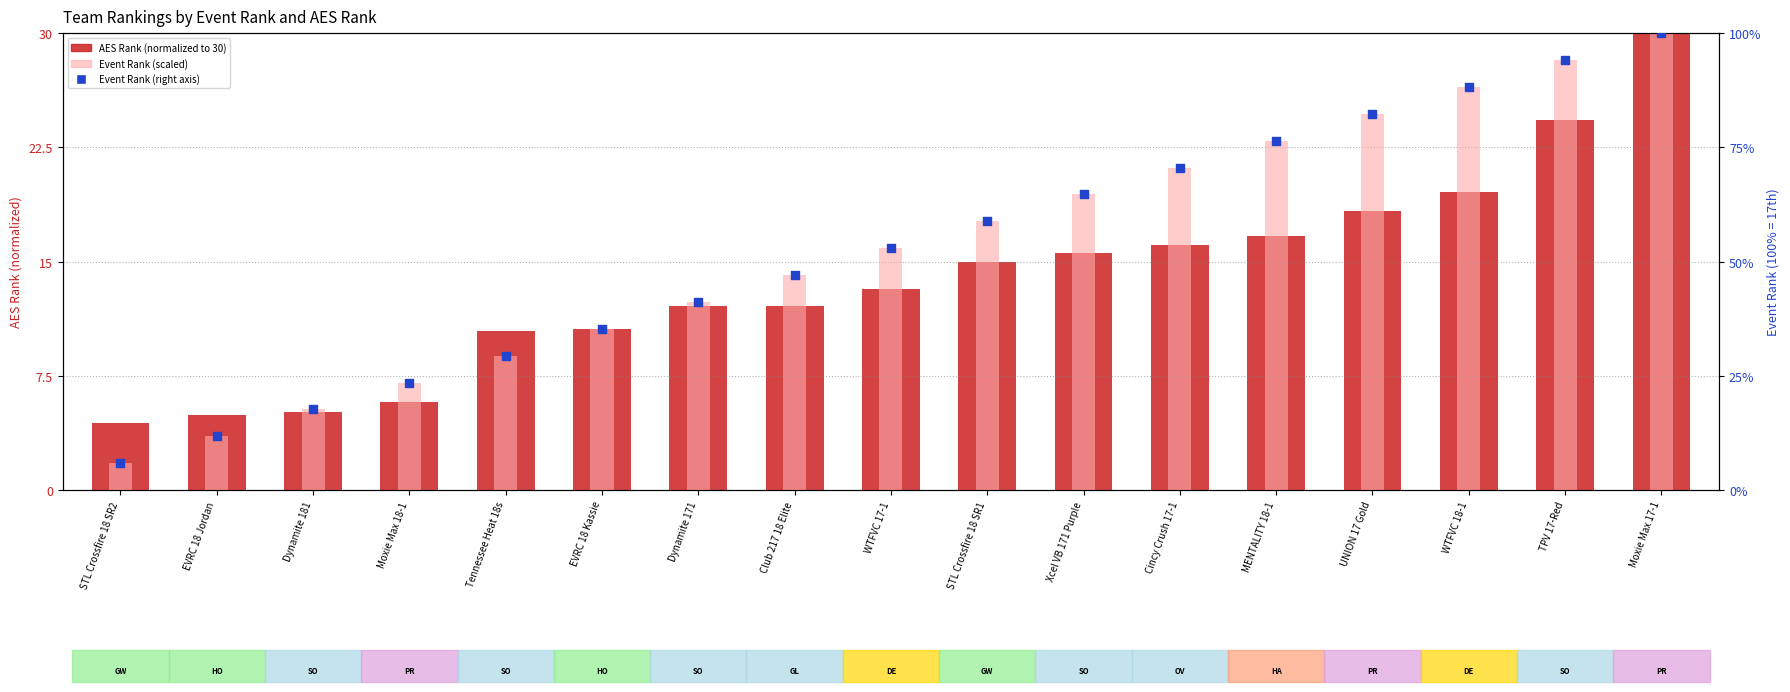

Which series has the largest Y range (max minus min)?

Event Rank (scaled)